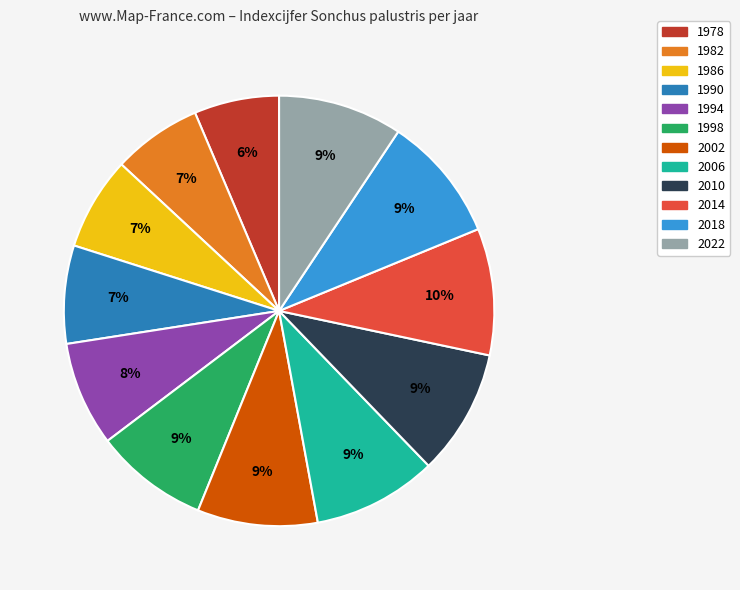

Combined, do 1990 and 2002 account for over 50%?

No